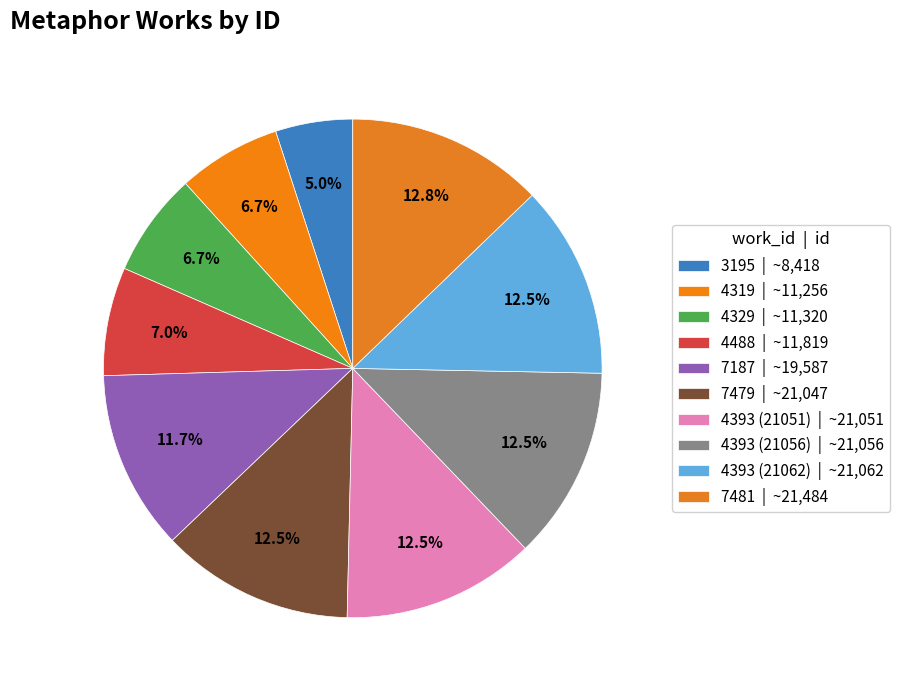

What is the smallest slice in the pie chart?

3195